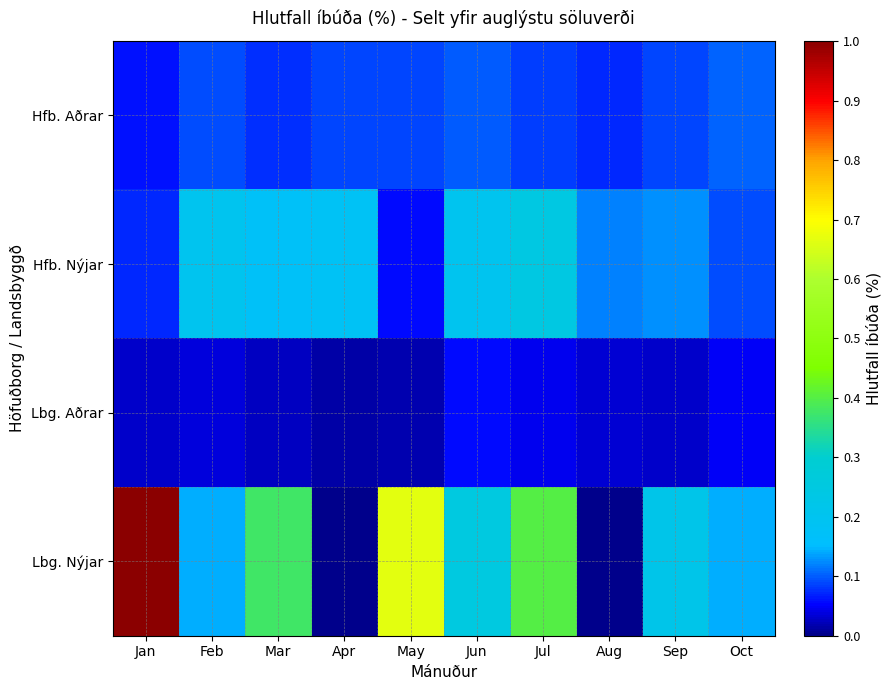

Reading left to right, transcribe all the data shown in this chart.

Hfb. Aðrar: Jan=0.1	Feb=0.1	Mar=0.1	Apr=0.1	May=0.1	Jun=0.1	Jul=0.1	Aug=0.1	Sep=0.1	Oct=0.1
Hfb. Nýjar: Jan=0.1	Feb=0.2	Mar=0.2	Apr=0.2	May=0.1	Jun=0.2	Jul=0.2	Aug=0.1	Sep=0.1	Oct=0.1
Lbg. Aðrar: Jan=0.0	Feb=0.0	Mar=0.0	Apr=0.0	May=0.0	Jun=0.1	Jul=0.0	Aug=0.0	Sep=0.0	Oct=0.0
Lbg. Nýjar: Jan=1.0	Feb=0.1	Mar=0.4	Apr=0.0	May=0.7	Jun=0.2	Jul=0.4	Aug=0.0	Sep=0.2	Oct=0.1